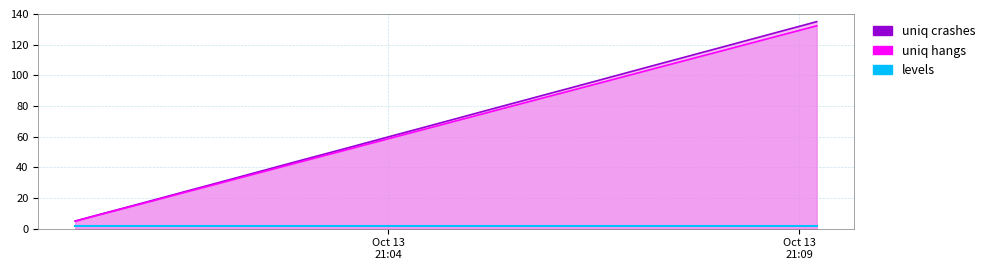

What are all the series names shown in the legend?

uniq crashes, uniq hangs, levels